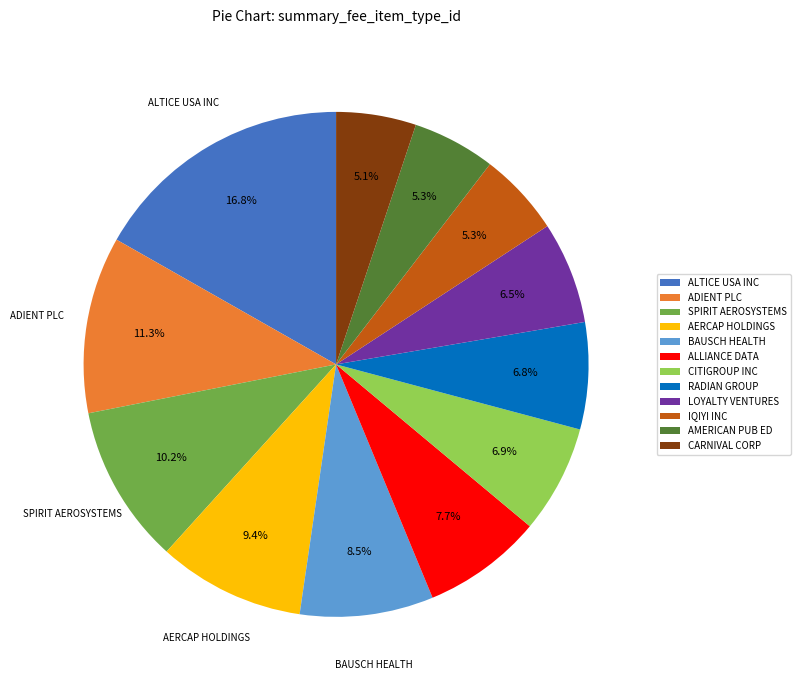

What percentage do BAUSCH HEALTH and ALLIANCE DATA together represent?

16.2%